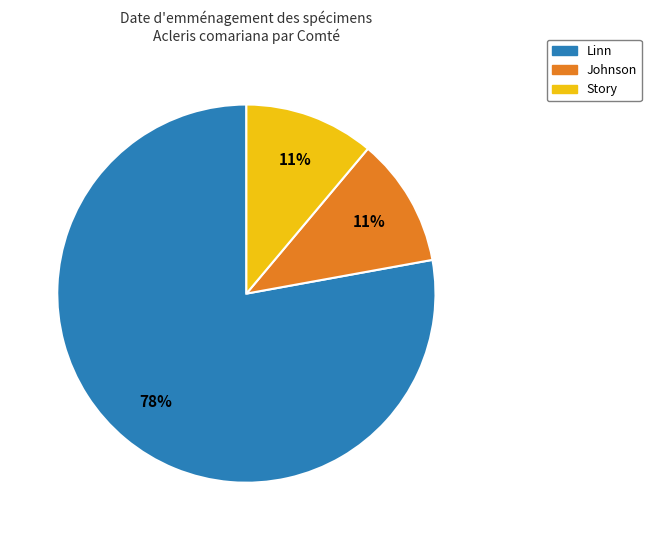

Count the number of slices in the pie.

3